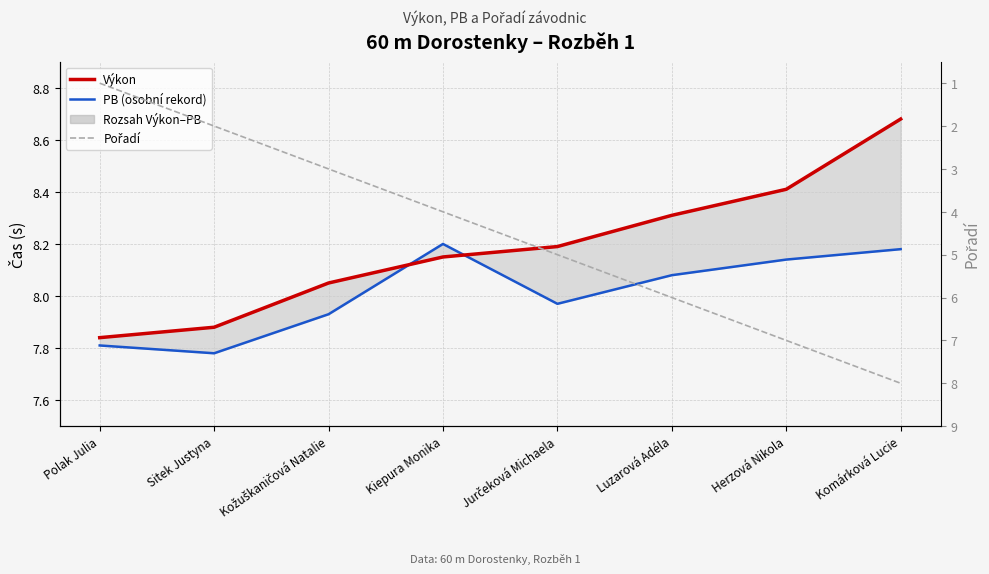

What is the difference between the highest and lowest values at Herzová Nikola?

1.4